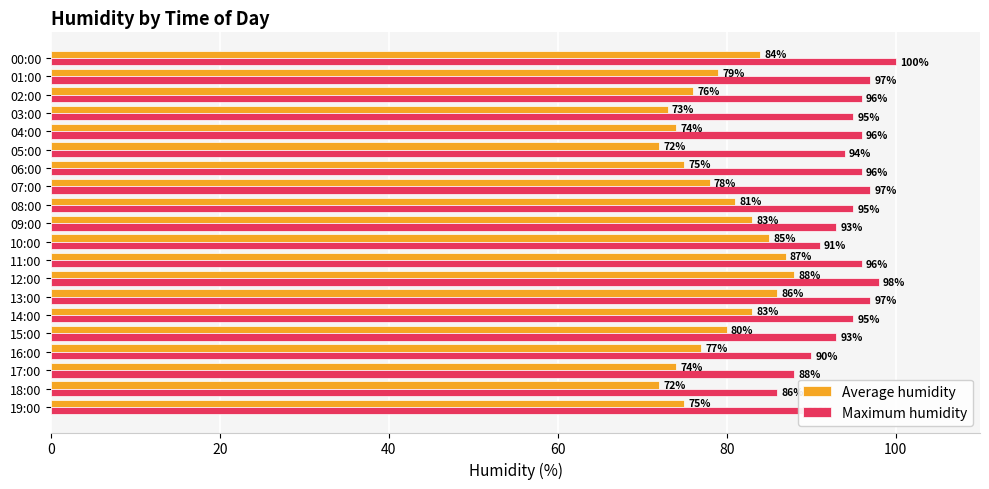

Which series has the largest total across all categories?

Maximum humidity